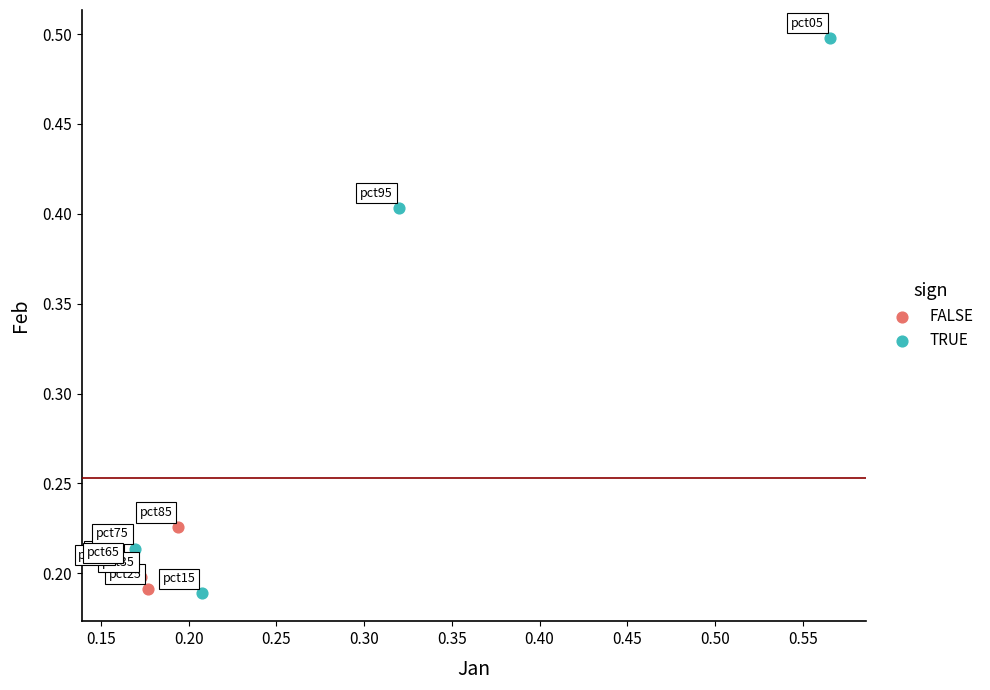

Which series contains the highest Y value?

TRUE